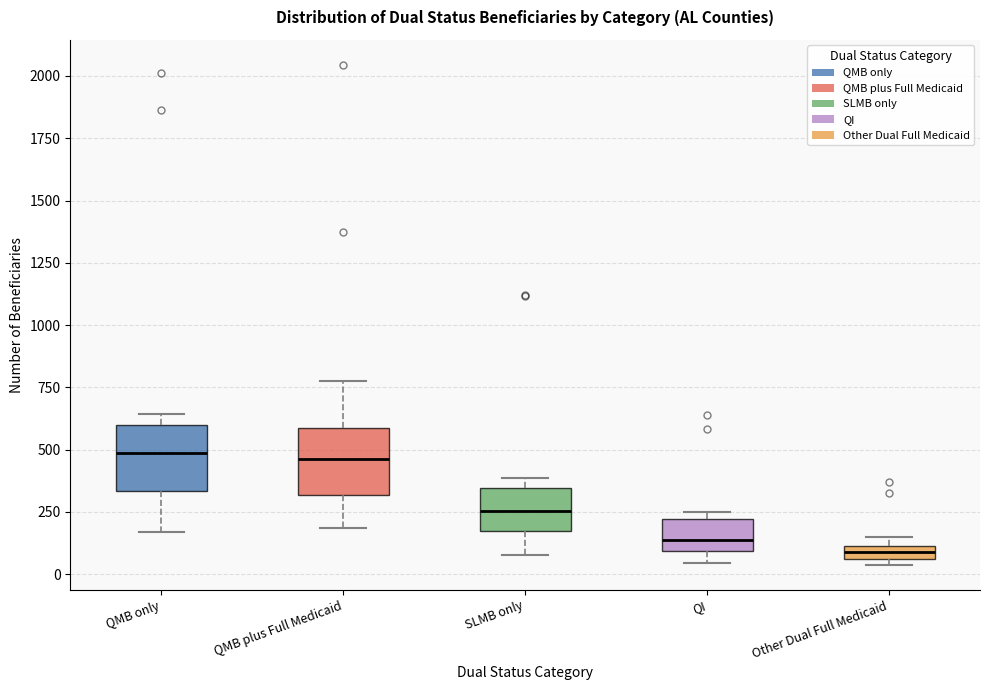

Where is the lower edge of the box for QI on the y-axis? The values are not printed on the chart, so give them approximately, as read against the axis.

100